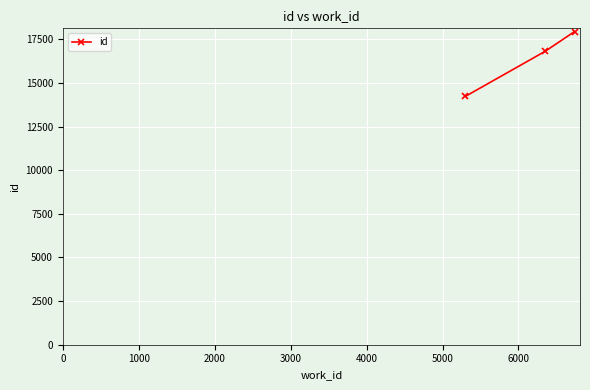

What is the sum of all values?

48983